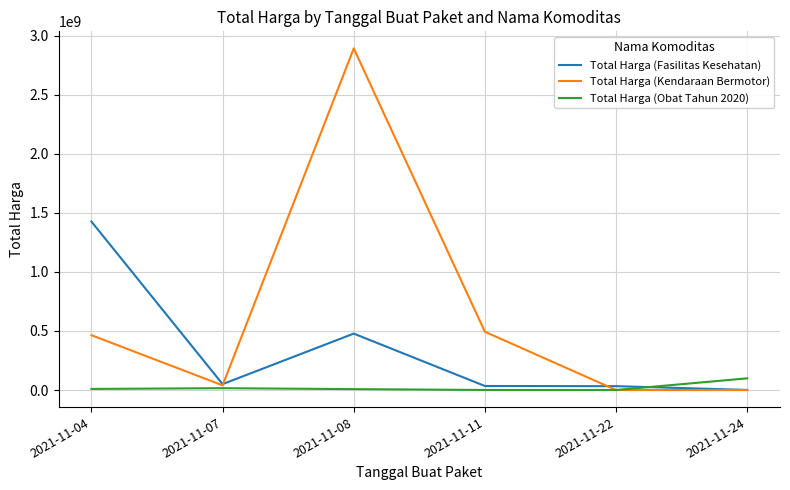

What is the minimum value for Total Harga (Fasilitas Kesehatan)?

577875